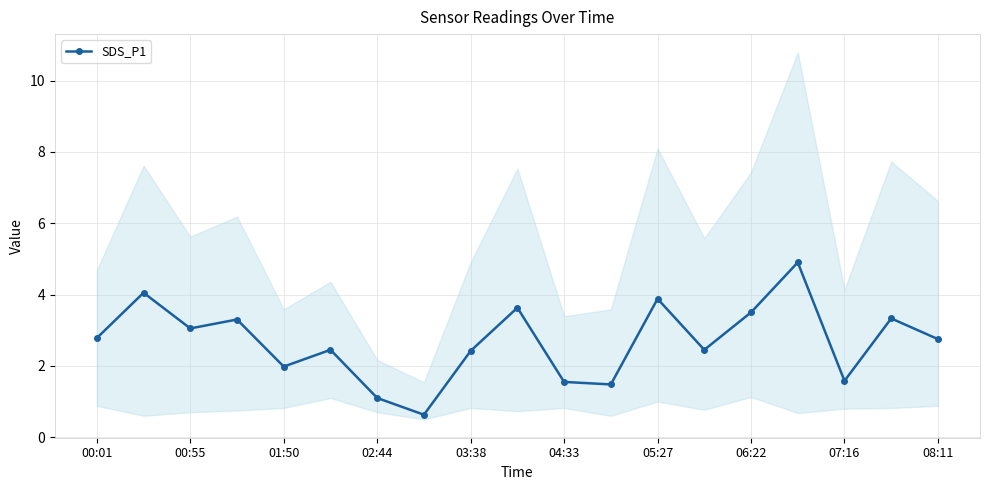

What is the lowest value of the SDS_P1 series?

0.6